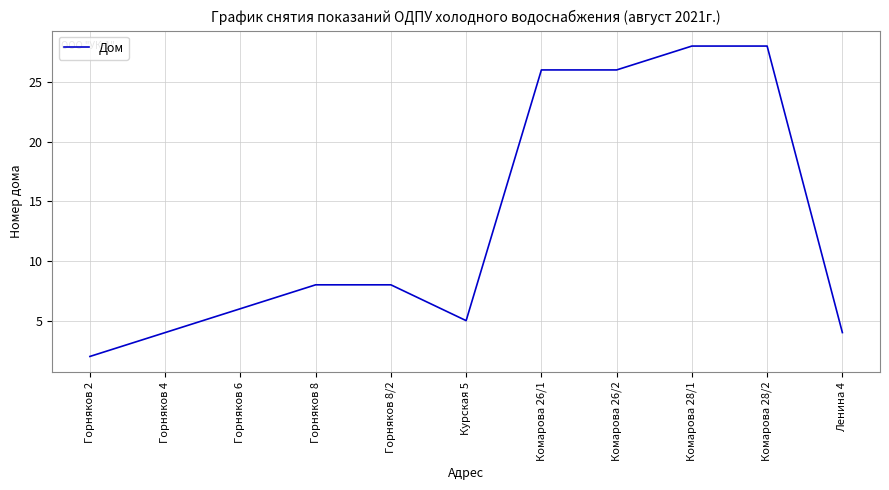

Is it true that the value at Комарова 28/2 is 10?

False